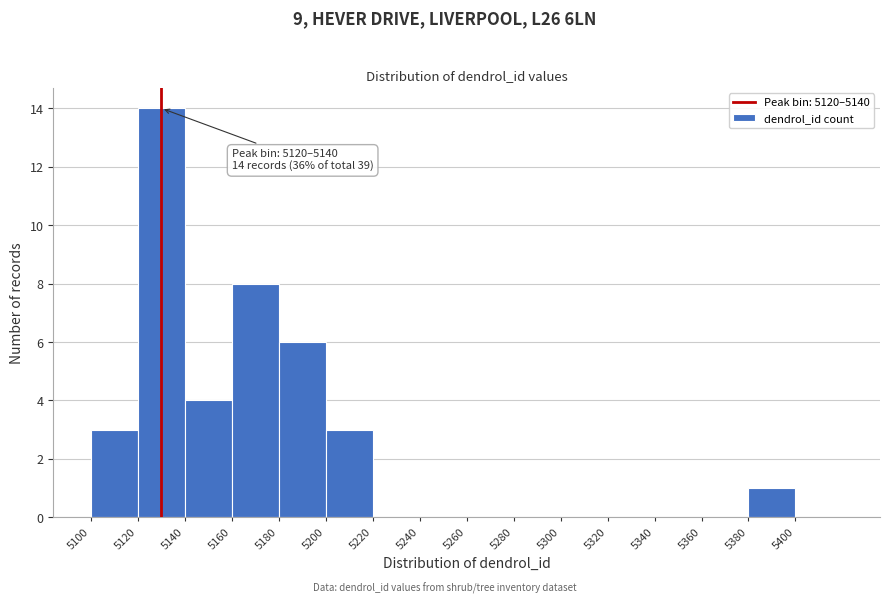

Over which range of the x-axis is the bar tallest?

5120 to 5140